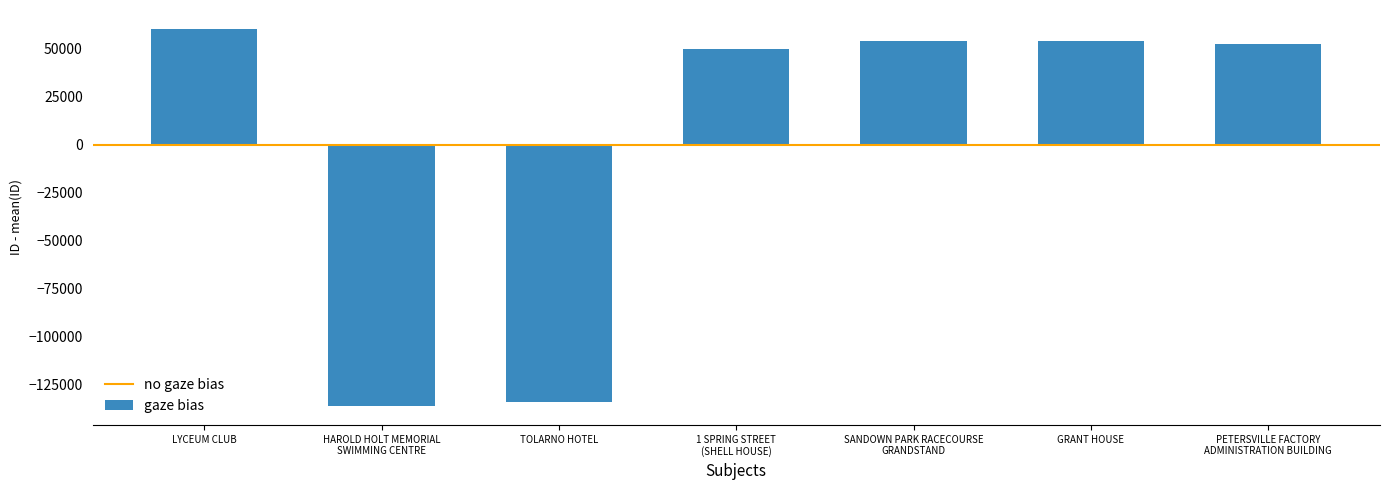

Which has a higher value, LYCEUM CLUB or TOLARNO HOTEL?

LYCEUM CLUB